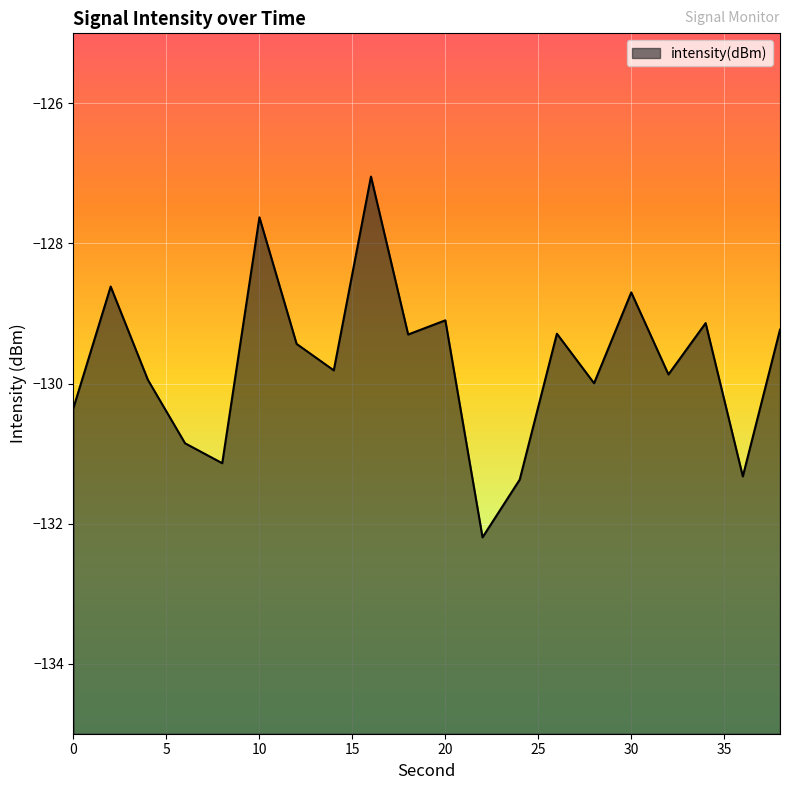

Count the number of categories in the chart.

20